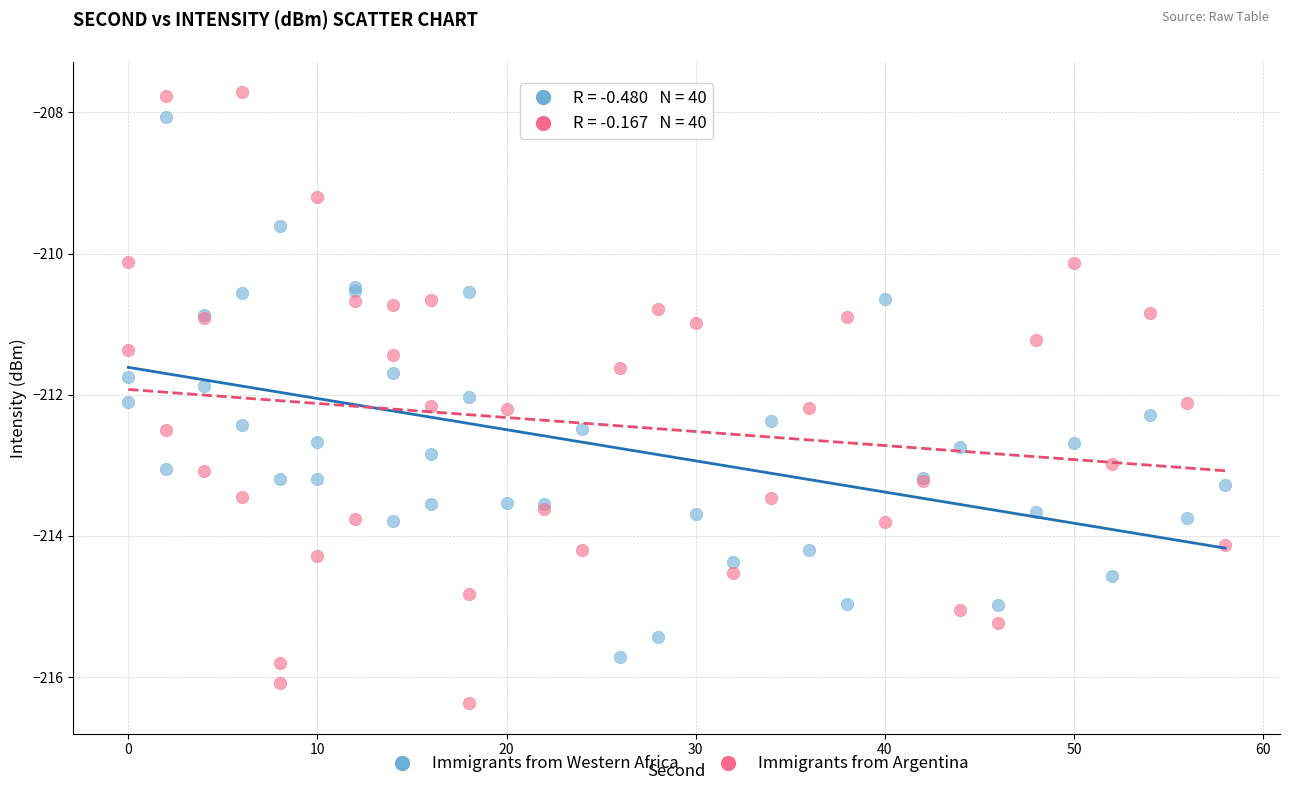

Which series has the largest Y range (max minus min)?

Immigrants from Argentina